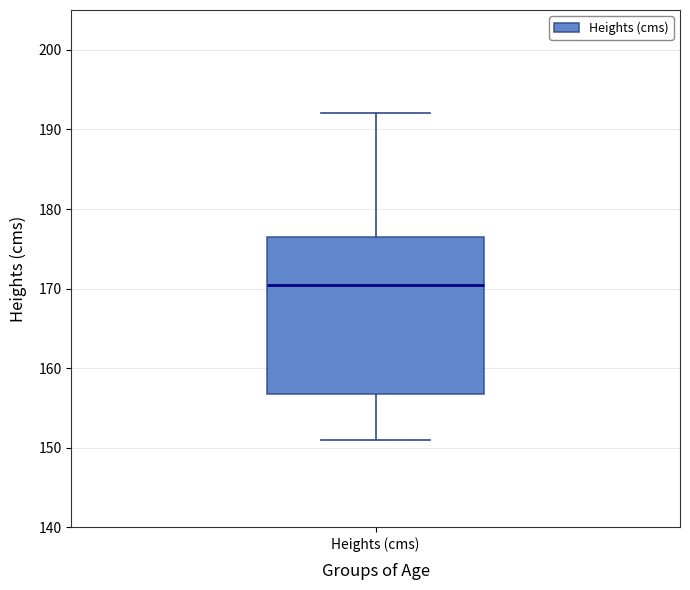

Transcribe this box plot: give where the median line is, the range the box spans, and where the two whiskers end, as read against the y-axis. The values are not printed on the chart, so give them approximately, as read against the axis.

median 171, box 157 to 177, whiskers 151 to 192